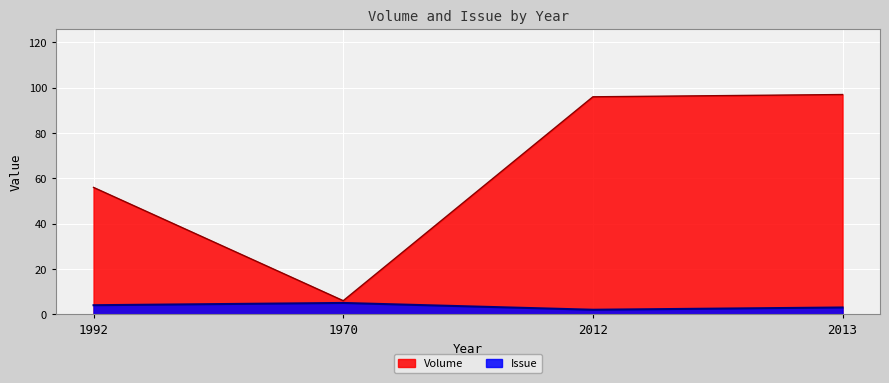

How many data points does each series have?

4